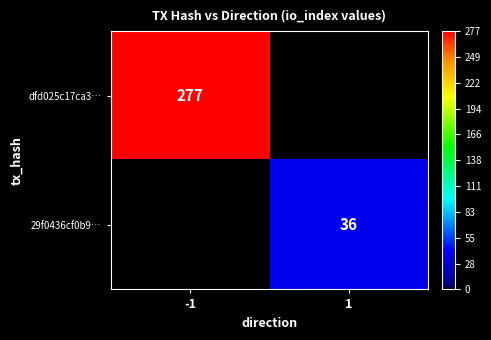

Is it true that dfd025c17ca3… equals 490.2 at -1?

False